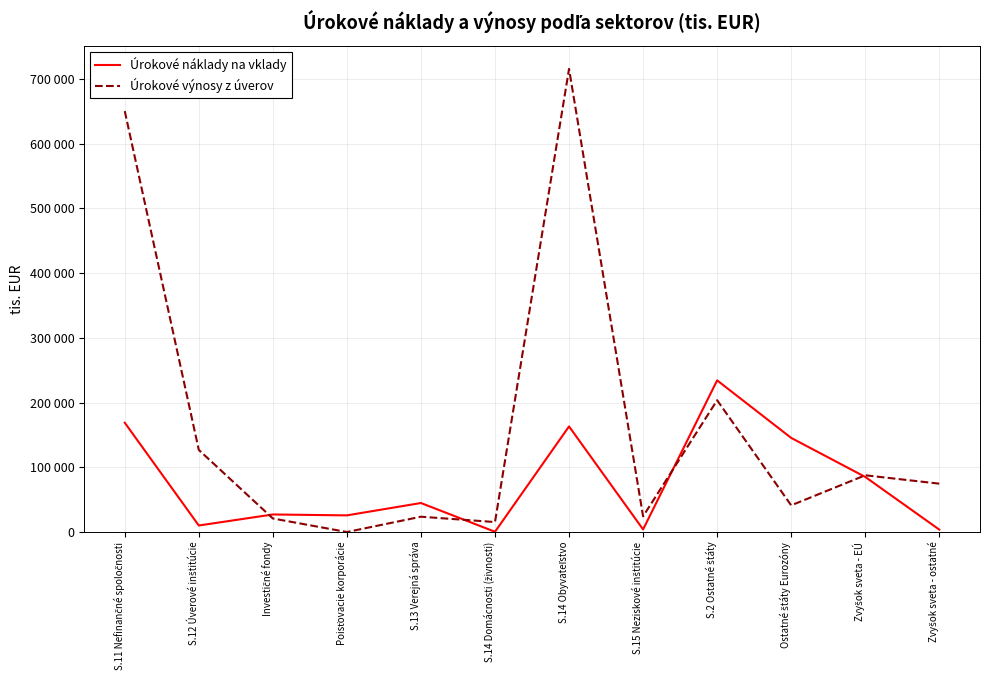

After their last crossing, which series has the higher values: Úrokové náklady na vklady or Úrokové výnosy z úverov?

Úrokové výnosy z úverov